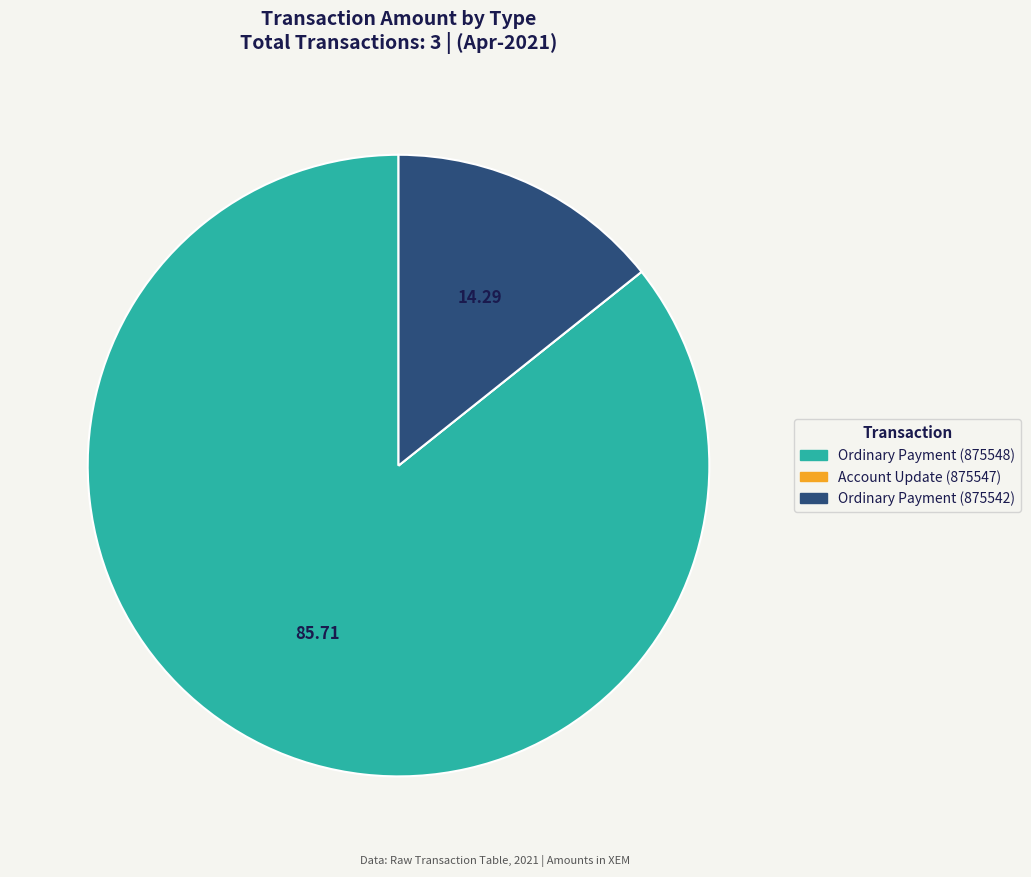

Is it true that Ordinary Payment (875548) is 86% of the pie?

True